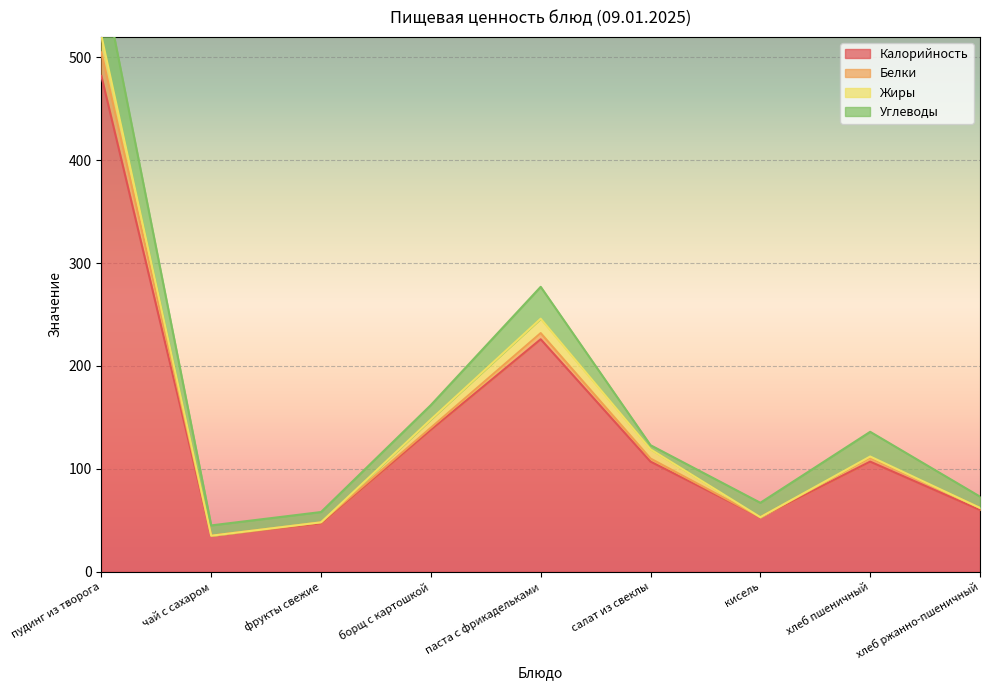

What is the difference between the second highest and second lowest values in the Жиры series?

14